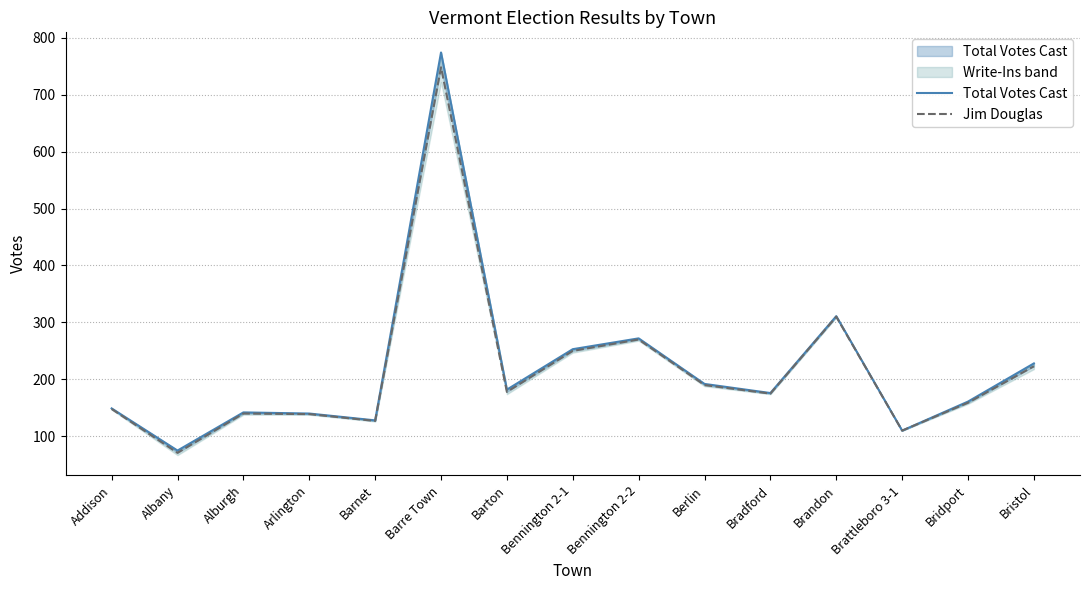

At which label does Jim Douglas reach its peak?

Barre Town